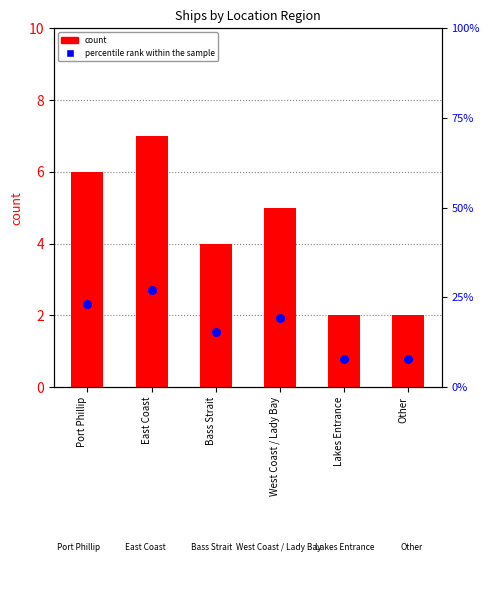

What are all the series names shown in the legend?

count, percentile rank within the sample